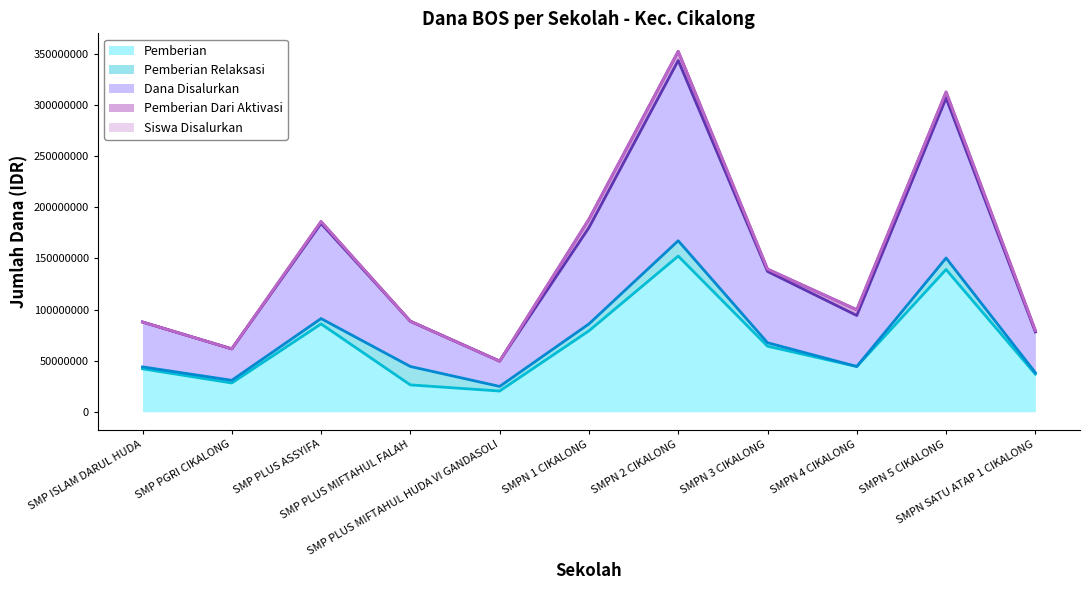

What is the approximate value of Pemberian at SMPN SATU ATAP 1 CIKALONG, to the nearest 10?

36750000